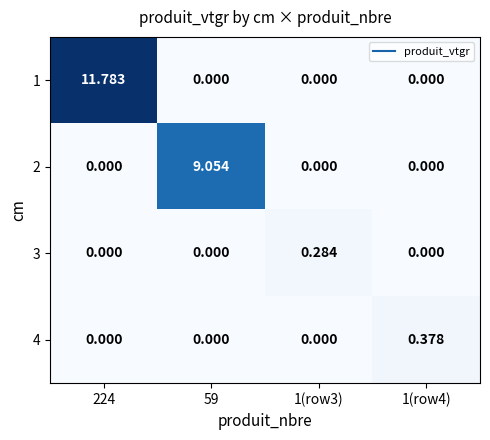

Is the value of 4 at 1(row3) greater than the value of 3 at 1(row3)?

No